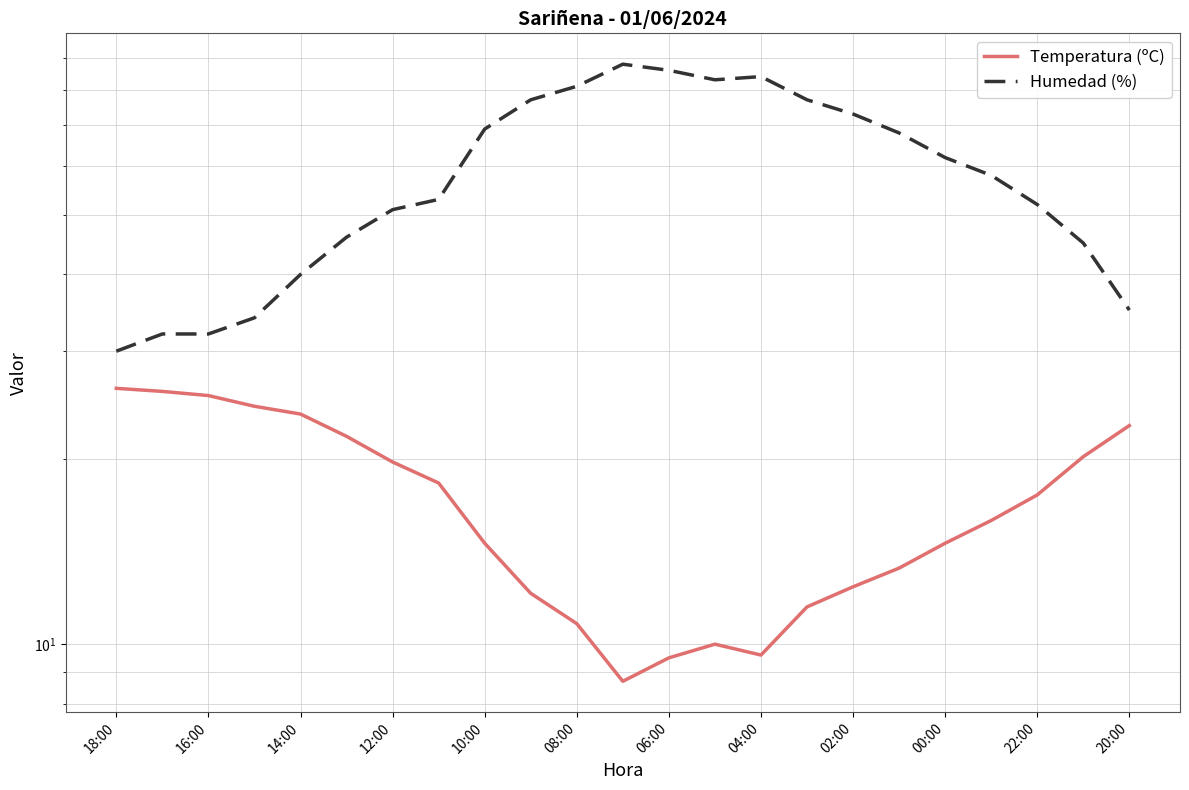

True or false: Humedad (%) and Temperatura (ºC) cross at least once.

False